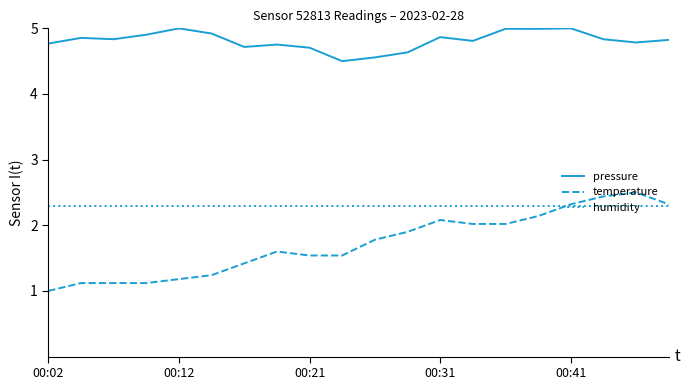

Reading left to right, extract all data points from this chart.

pressure: 4.8	4.9	4.8	4.9	5.0	4.9	4.7	4.8	4.7	4.5	4.6	4.6	4.9	4.8	5.0	5.0	5.0	4.8	4.8	4.8
temperature: 1.0	1.1	1.1	1.1	1.2	1.2	1.4	1.6	1.5	1.5	1.8	1.9	2.1	2.0	2.0	2.1	2.3	2.4	2.5	2.3
humidity: 2.3	2.3	2.3	2.3	2.3	2.3	2.3	2.3	2.3	2.3	2.3	2.3	2.3	2.3	2.3	2.3	2.3	2.3	2.3	2.3